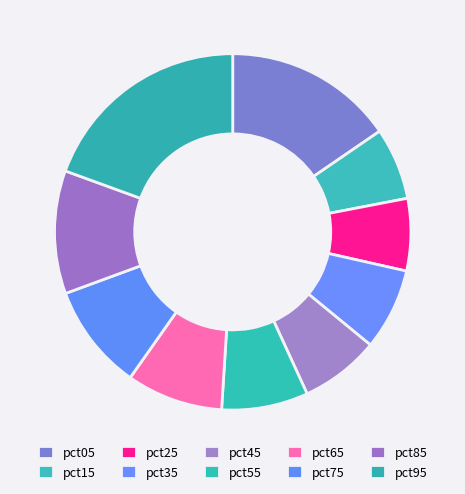

The pct95 slice represents 29% of the pie. True or false?

False